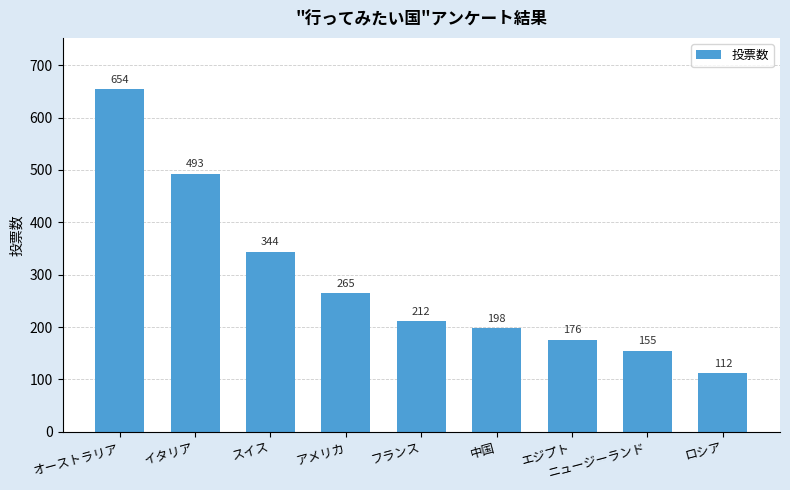

What is the difference between the maximum and minimum values?

542